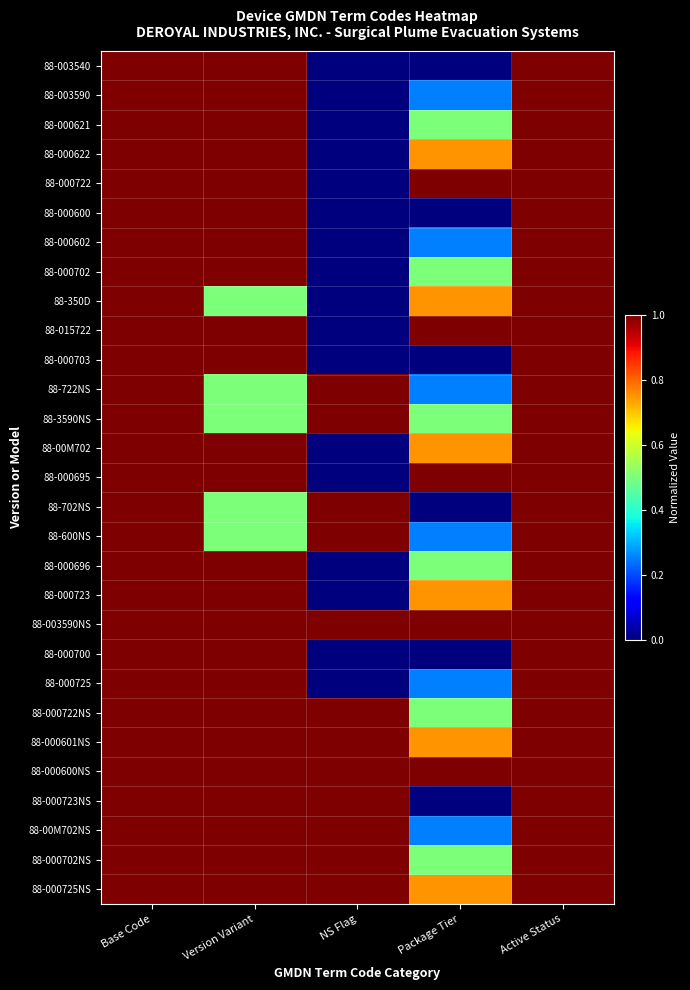

Which series has the widest spread of values?

88-003540